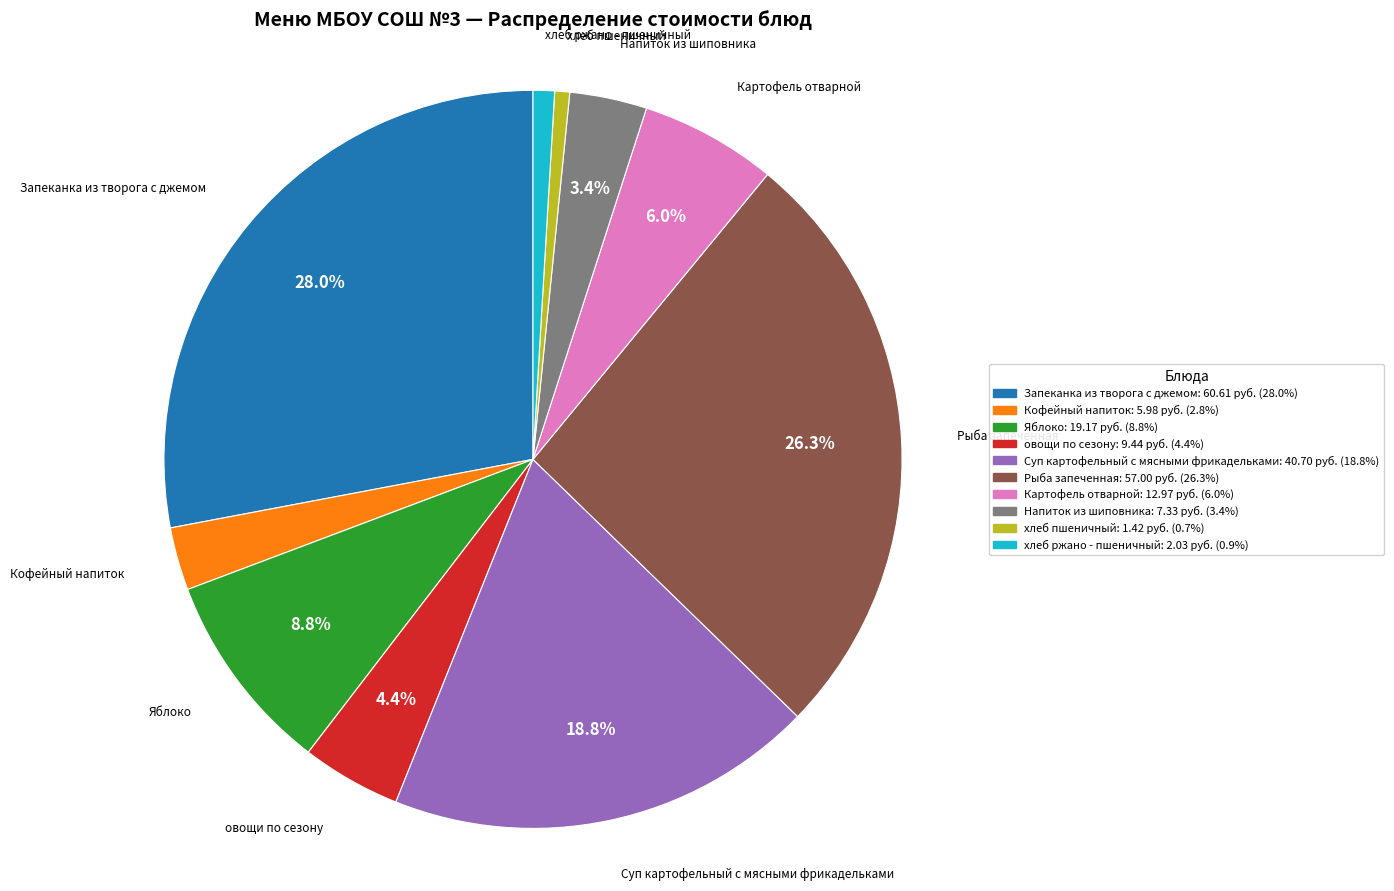

How many slices are in this pie chart?

10